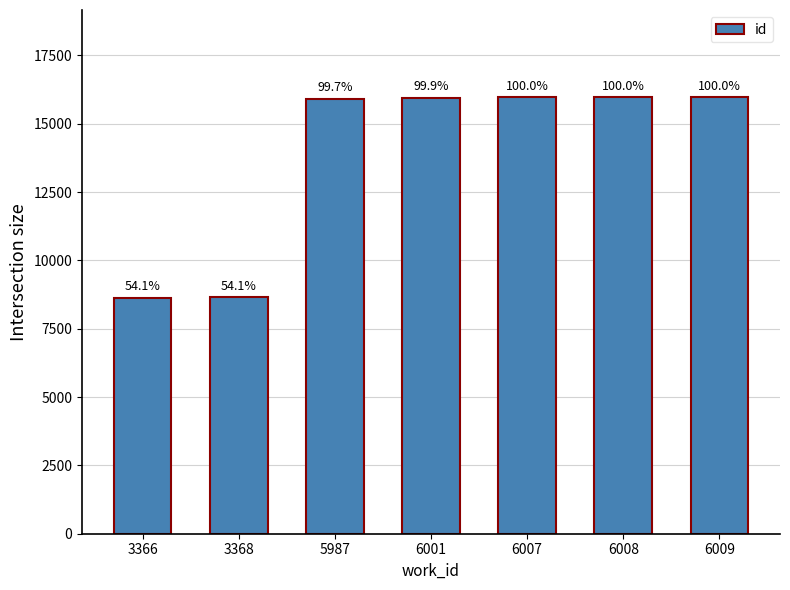

List the labels in order of value, smallest first.

3366, 3368, 5987, 6001, 6008, 6007, 6009